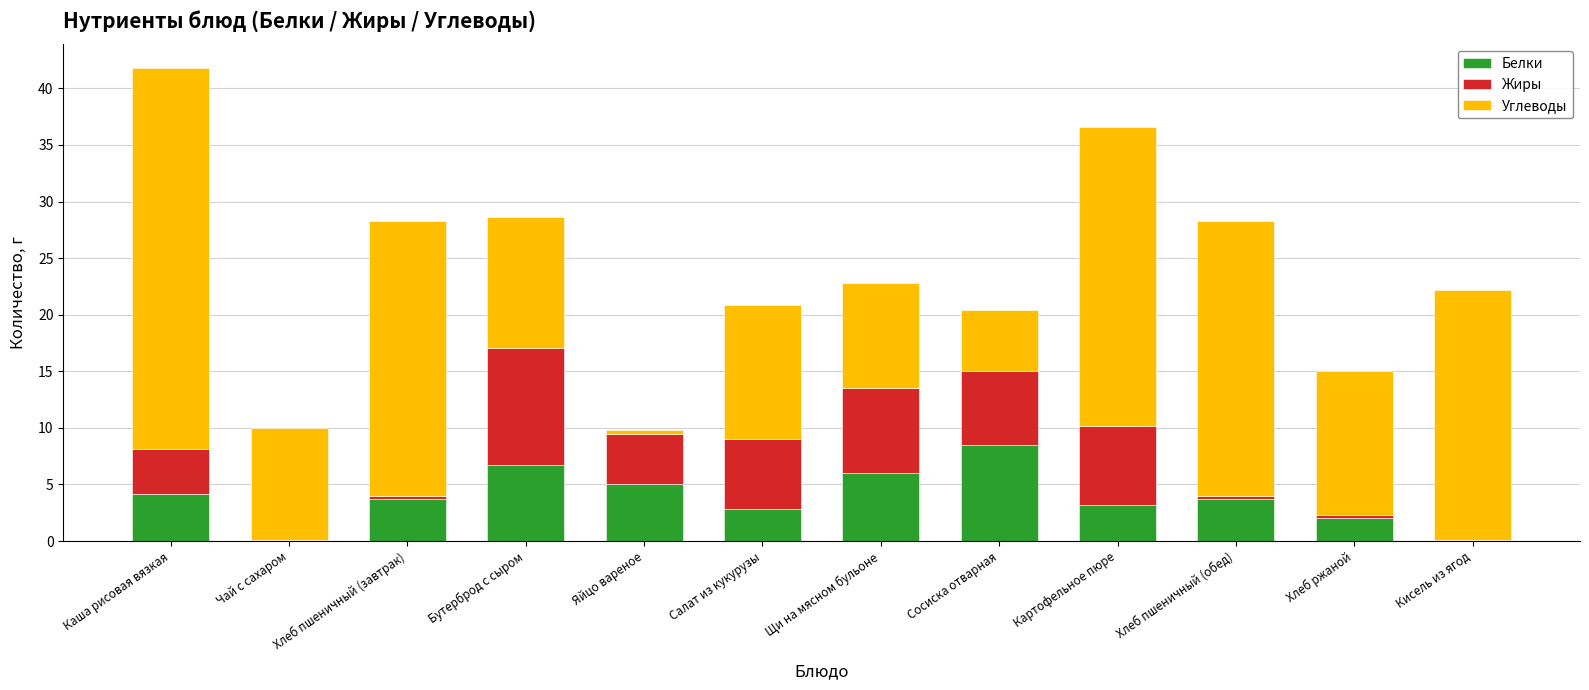

How many data points does each series have?

12